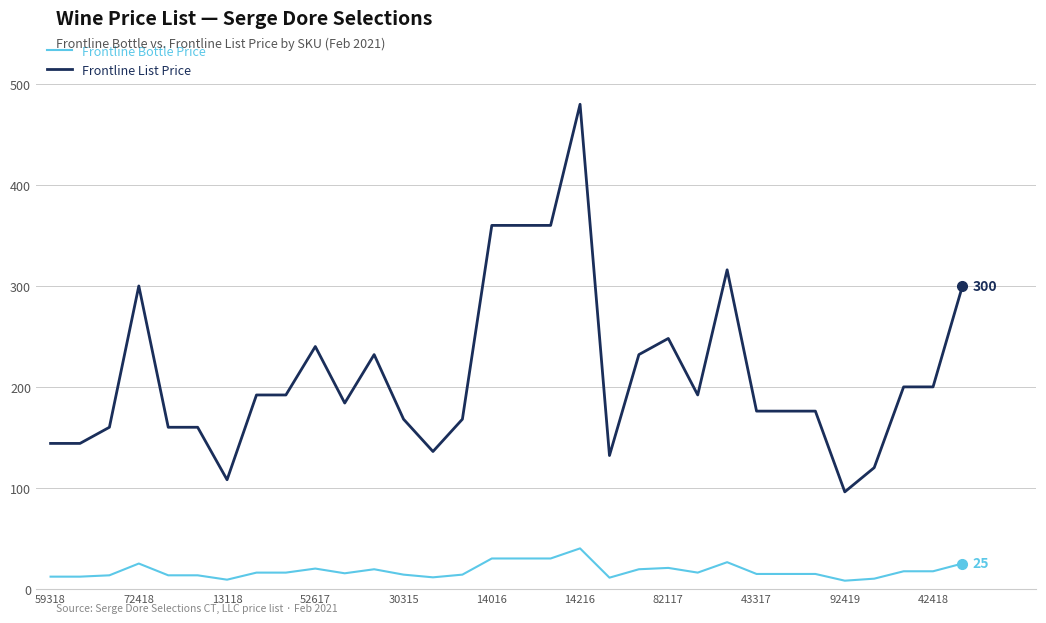

List the series in order of their overall mean, highest first.

Frontline List Price, Frontline Bottle Price